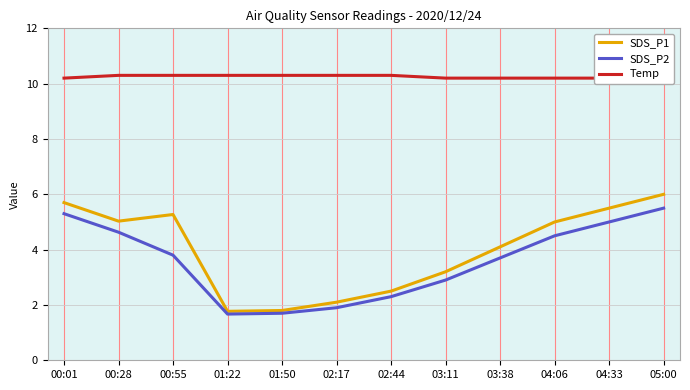

Where does the SDS_P2 series first go above 3?

00:01